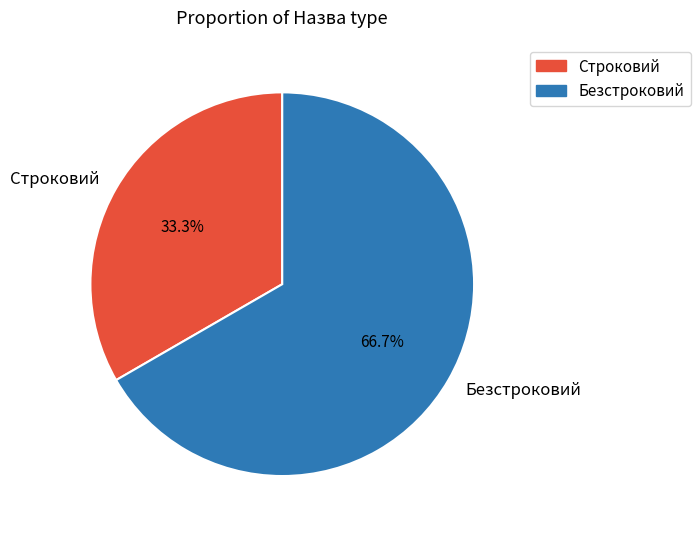

What percentage do Безстроковий and Строковий together represent?

100.0%